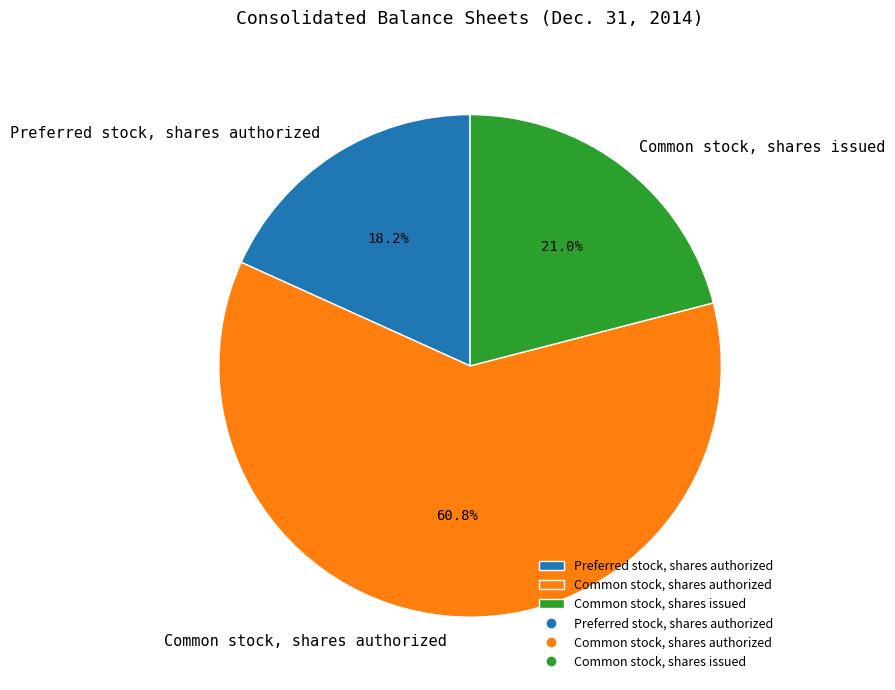

To the nearest percent, what is the combined percentage of Preferred stock, shares authorized and Common stock, shares authorized?

79%